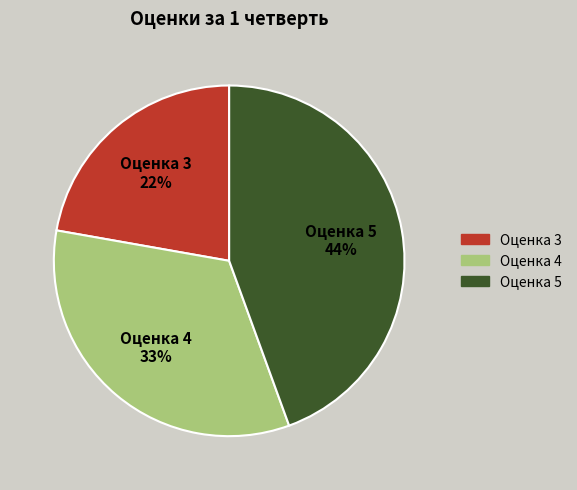

To the nearest percent, what is the combined percentage of Оценка 3 and Оценка 5?

67%